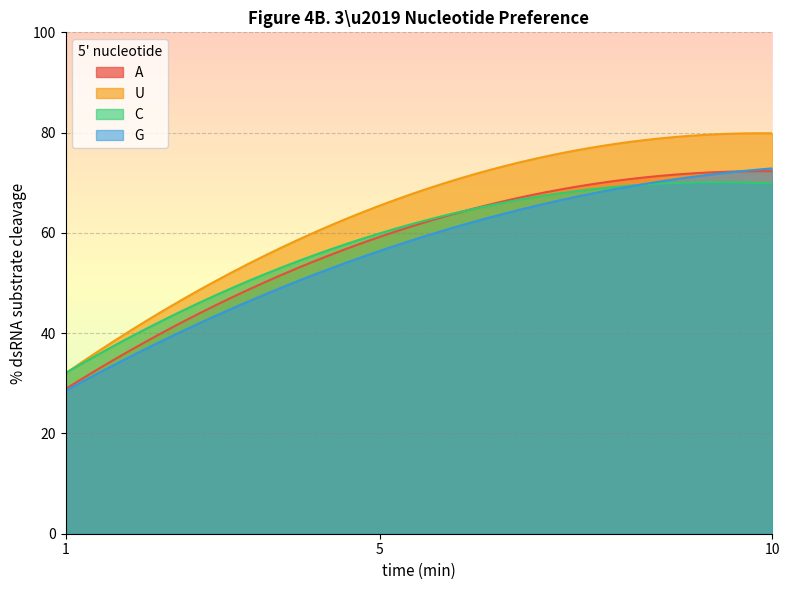

What is the average value of the G series?

56.2